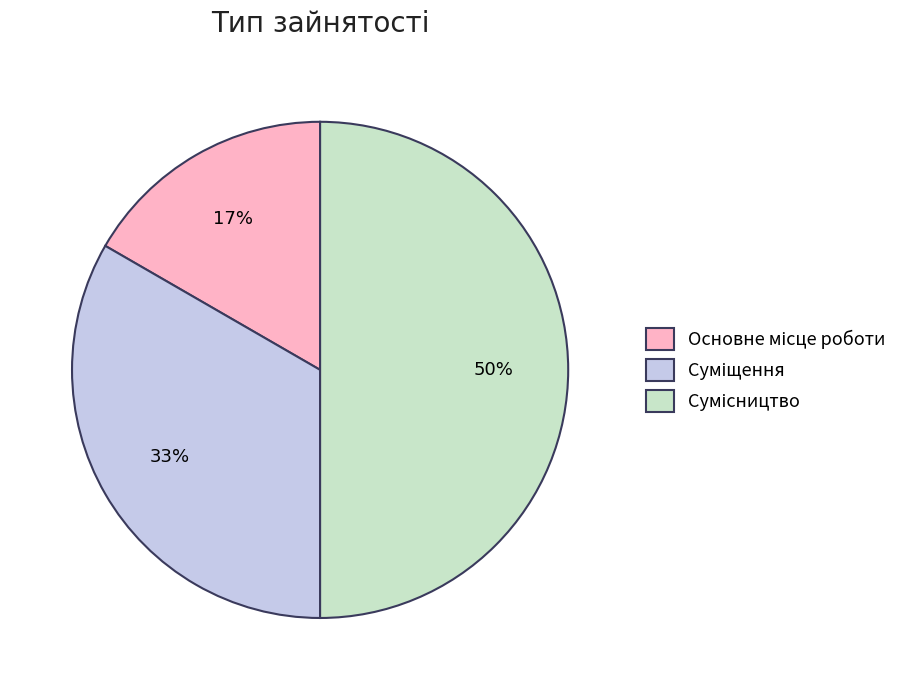

To the nearest percent, what is the difference between the largest and smallest slice percentages?

33%